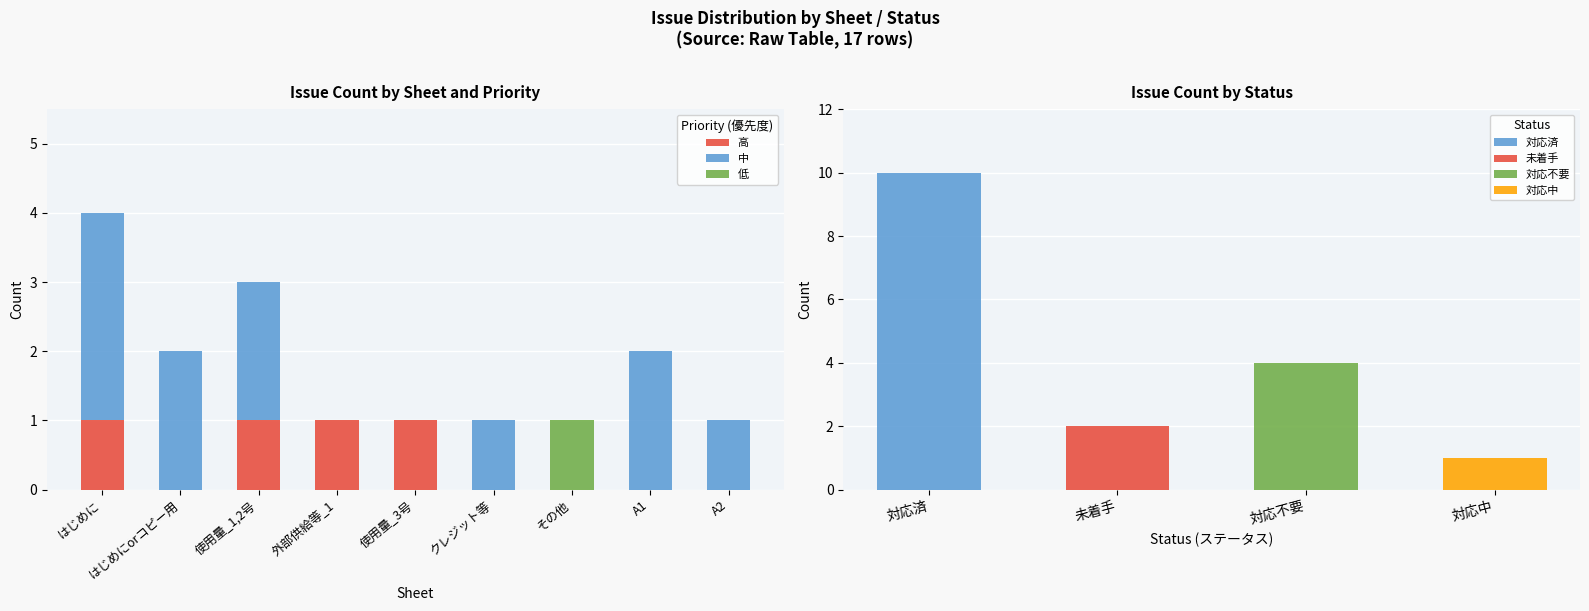

The 高 series shows 0 at A1. True or false?

True